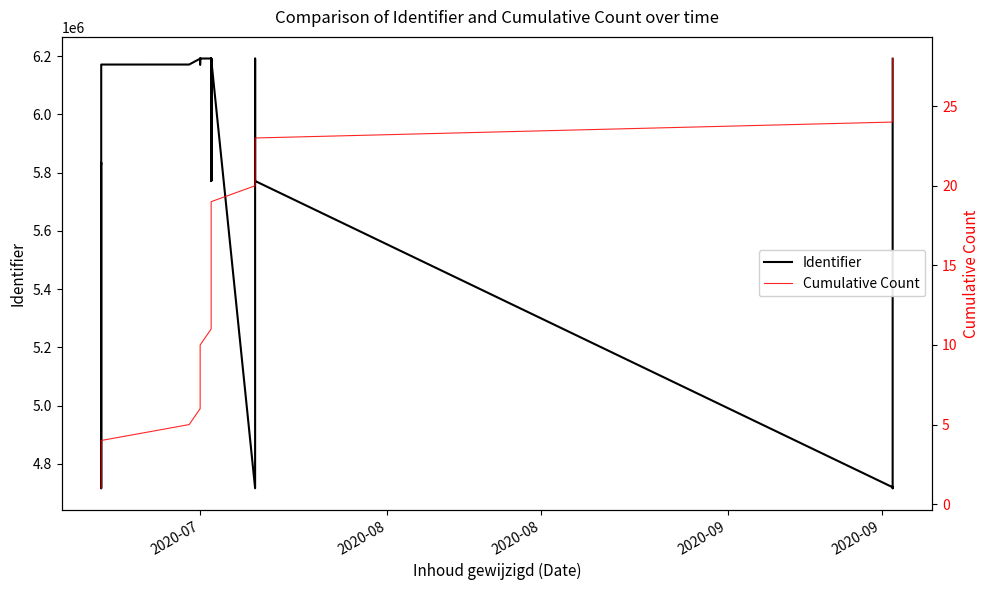

What is the spread (max minus min) of values at 2020-07?

6191319